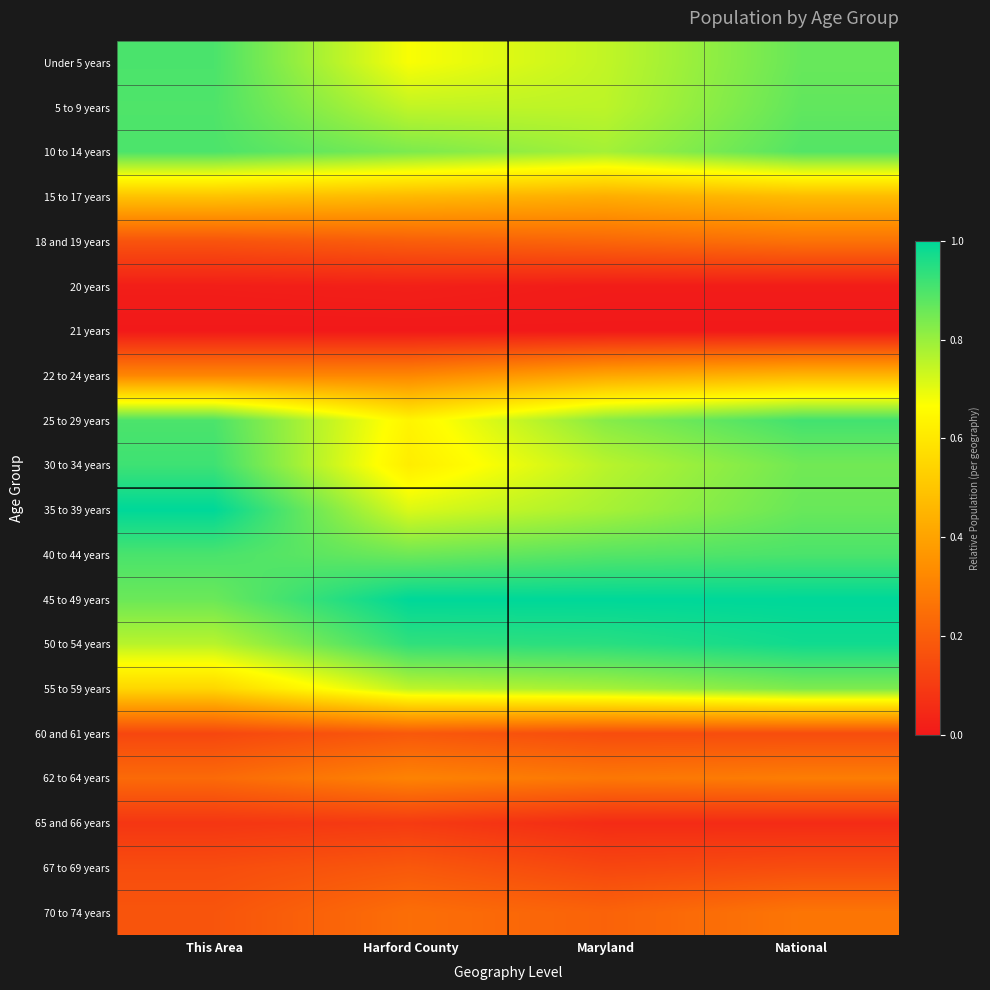

At how many categories does at least one series exceed 0?

4